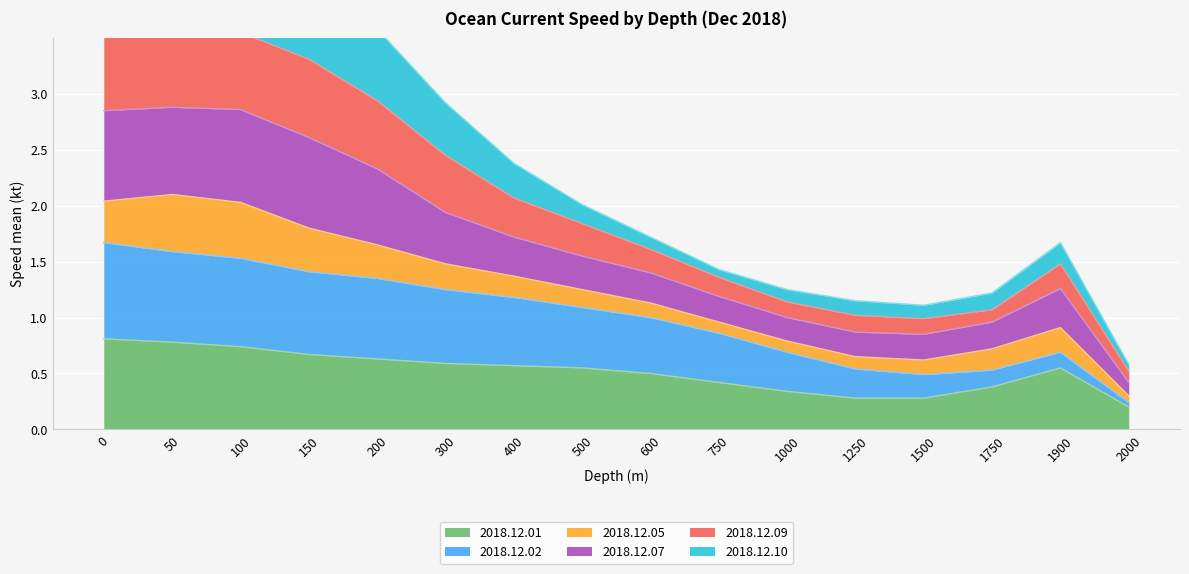

True or false: 2018.12.02 and 2018.12.01 cross at least once.

False